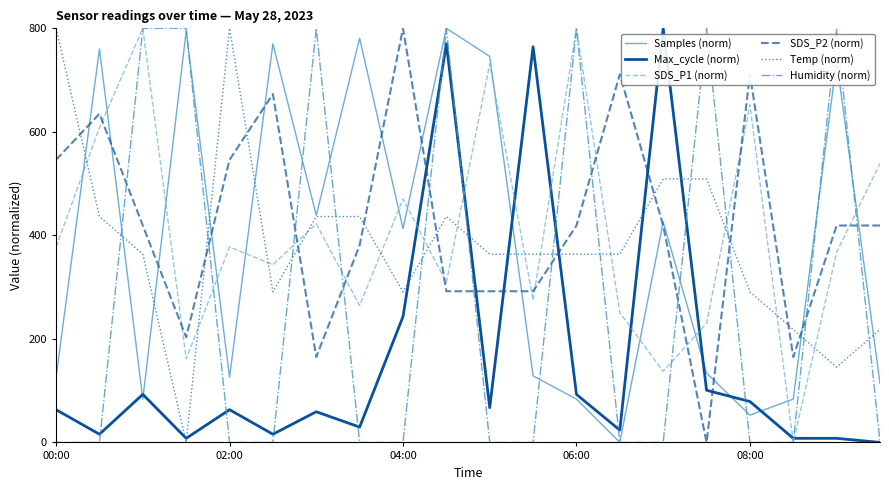

What is the average value of the Temp (norm) series?

381.8